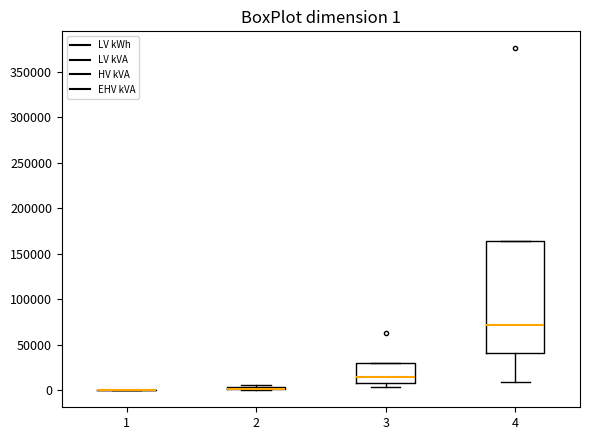

Which box is the tallest, from its lower edge to its upper edge?

4